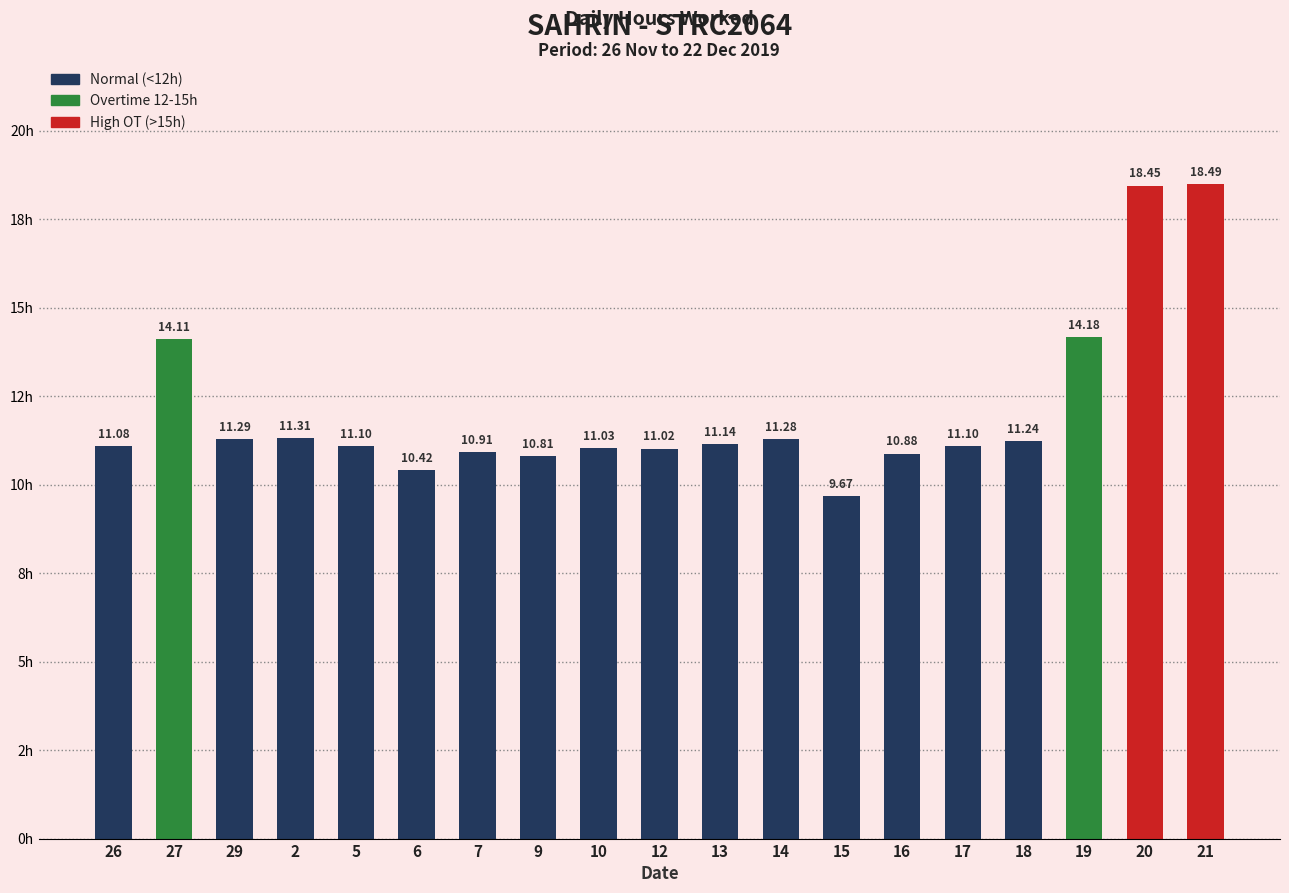

What is the ratio of the value at 10 to the value at 14?

1.0